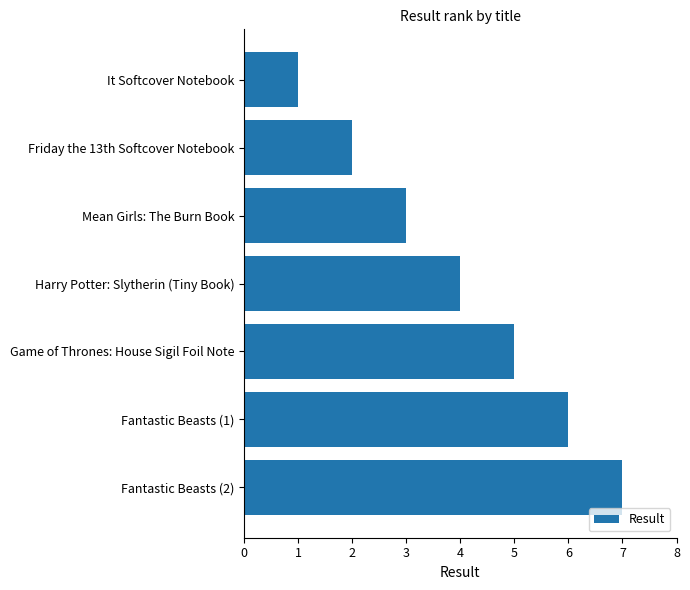

What is the difference between the maximum and minimum values?

6